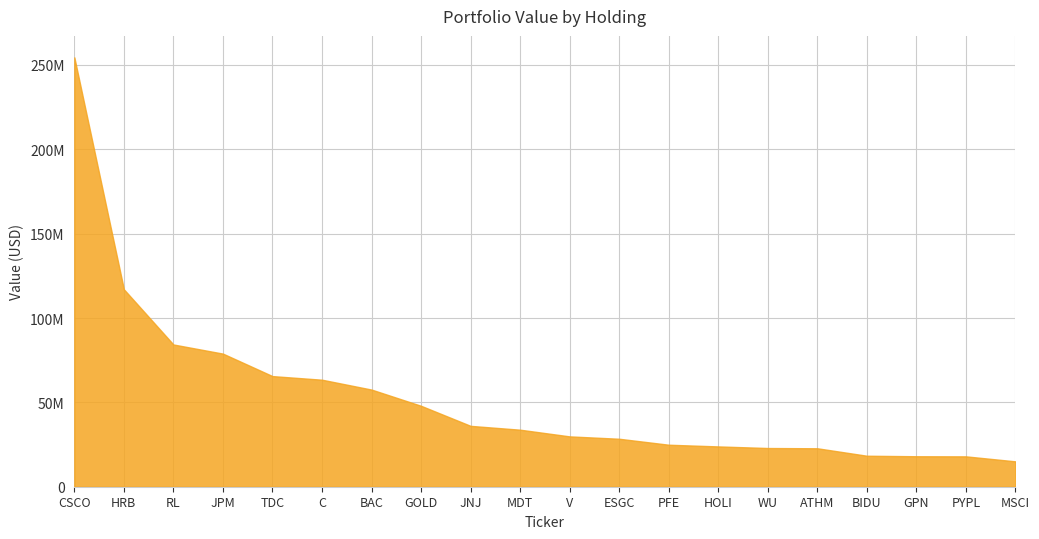

Rank the categories by value from highest to lowest.

CSCO, HRB, RL, JPM, TDC, C, BAC, GOLD, JNJ, MDT, V, ESGC, PFE, HOLI, WU, ATHM, BIDU, GPN, PYPL, MSCI